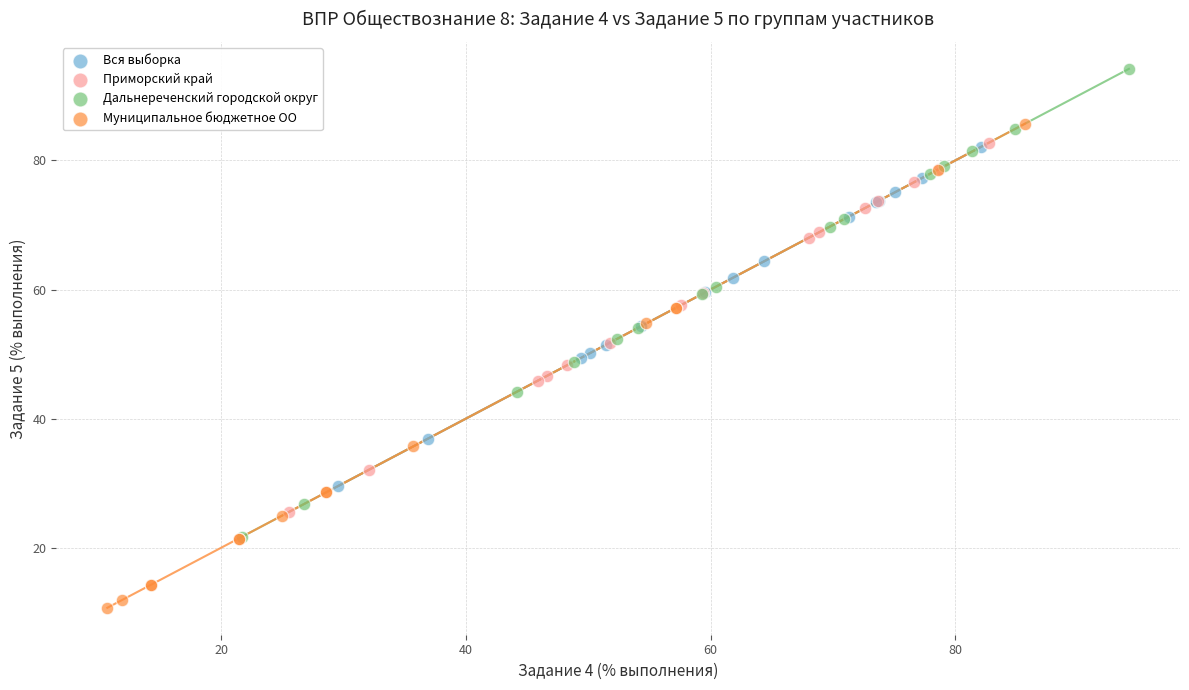

Which series contains the lowest Y value?

Муниципальное бюджетное ОО